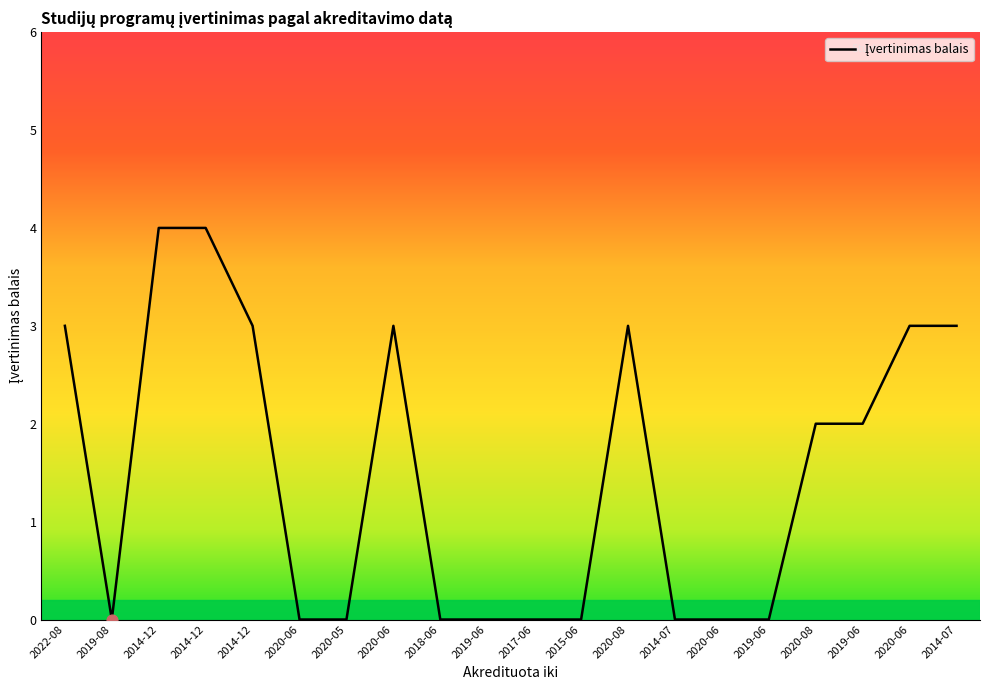

What is the change in value from 2020-06 to 2020-08?

+2